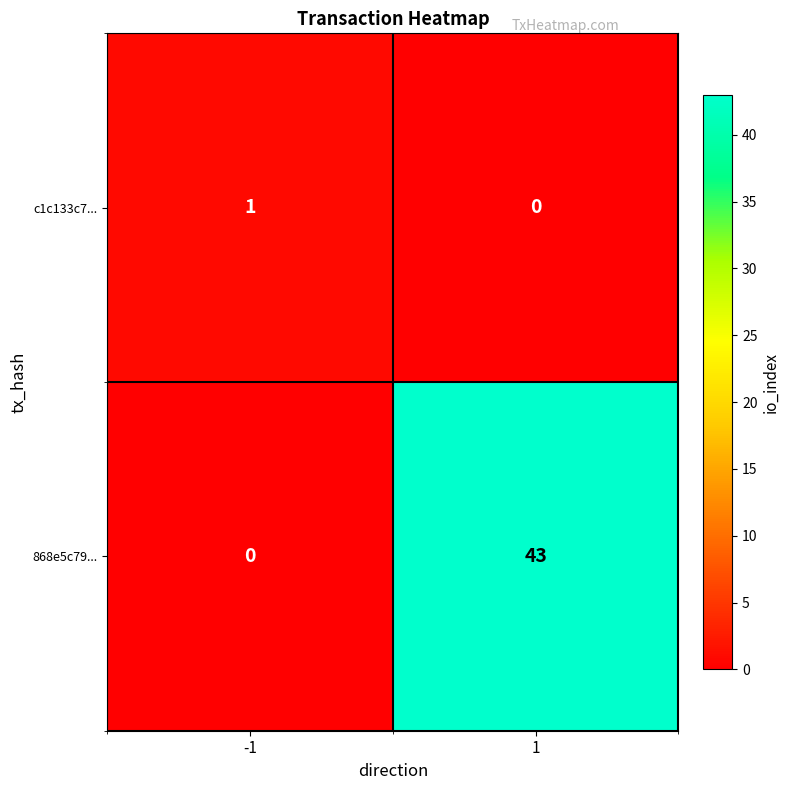

List the series in order of their overall mean, highest first.

868e5c79..., c1c133c7...